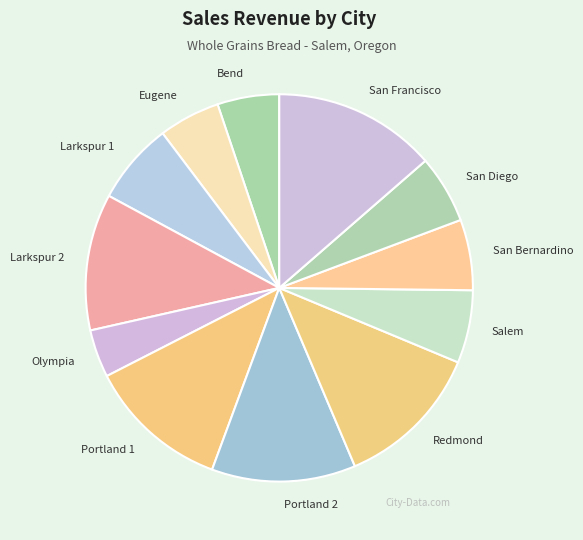

Combined, do Larkspur 1 and Larkspur 2 account for over 50%?

No